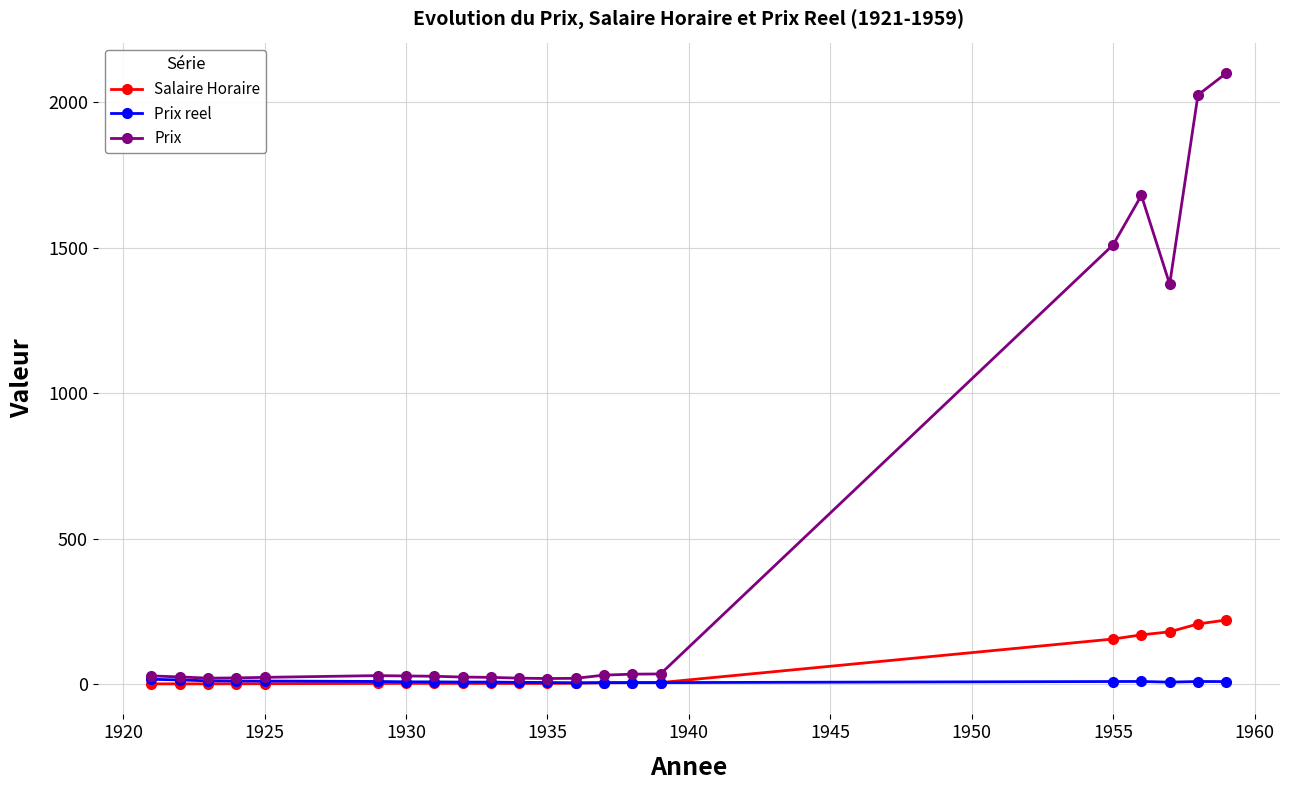

What is the maximum value shown in the chart?

2100.0